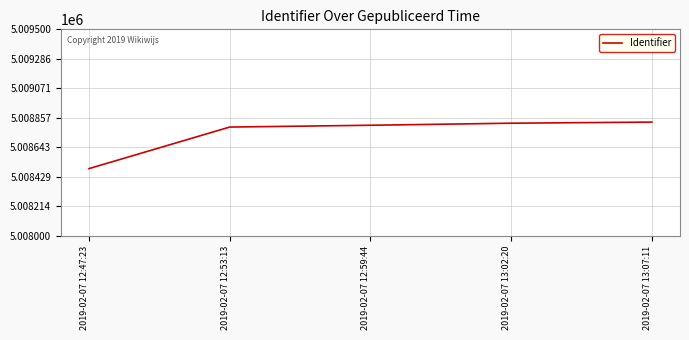

Is this an area chart (filled region under the line)?

No